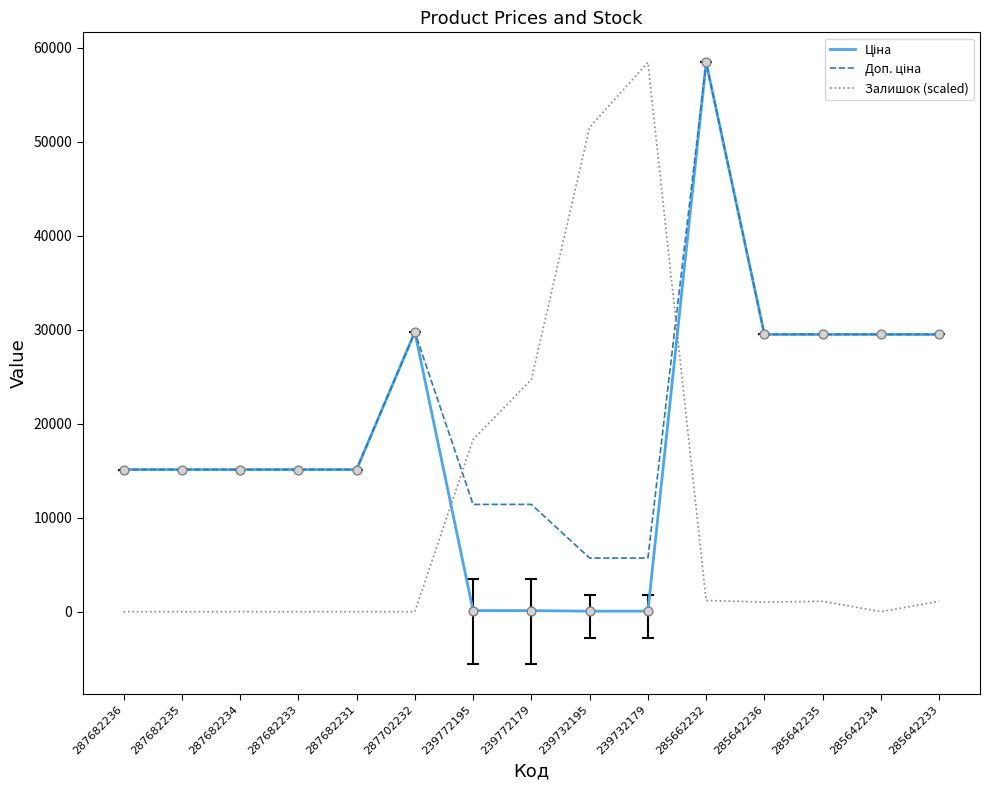

What is the total value across all series at 285642236?

60005.0